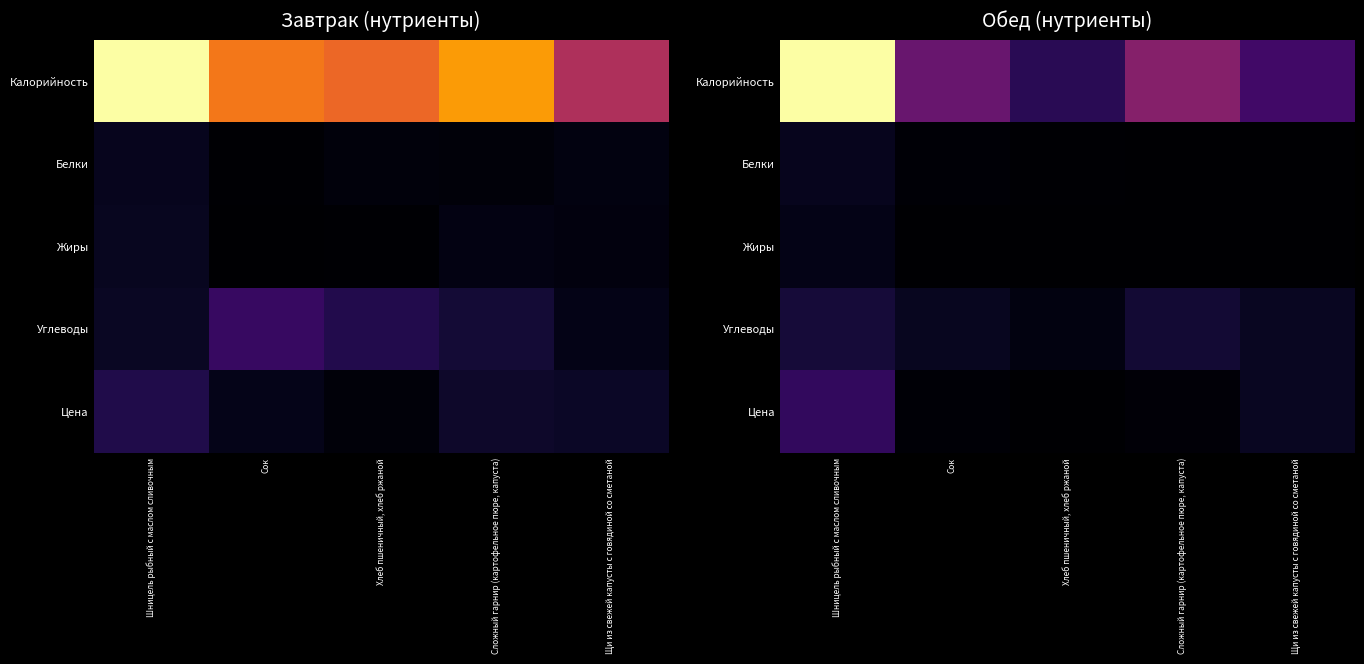

List the labels in order of Цена value, smallest first.

Хлеб пшеничный, хлеб ржаной, Сок, Сложный гарнир (картофельное пюре, капуста), Щи из свежей капусты с говядиной со сметаной, Шницель рыбный с маслом сливочным